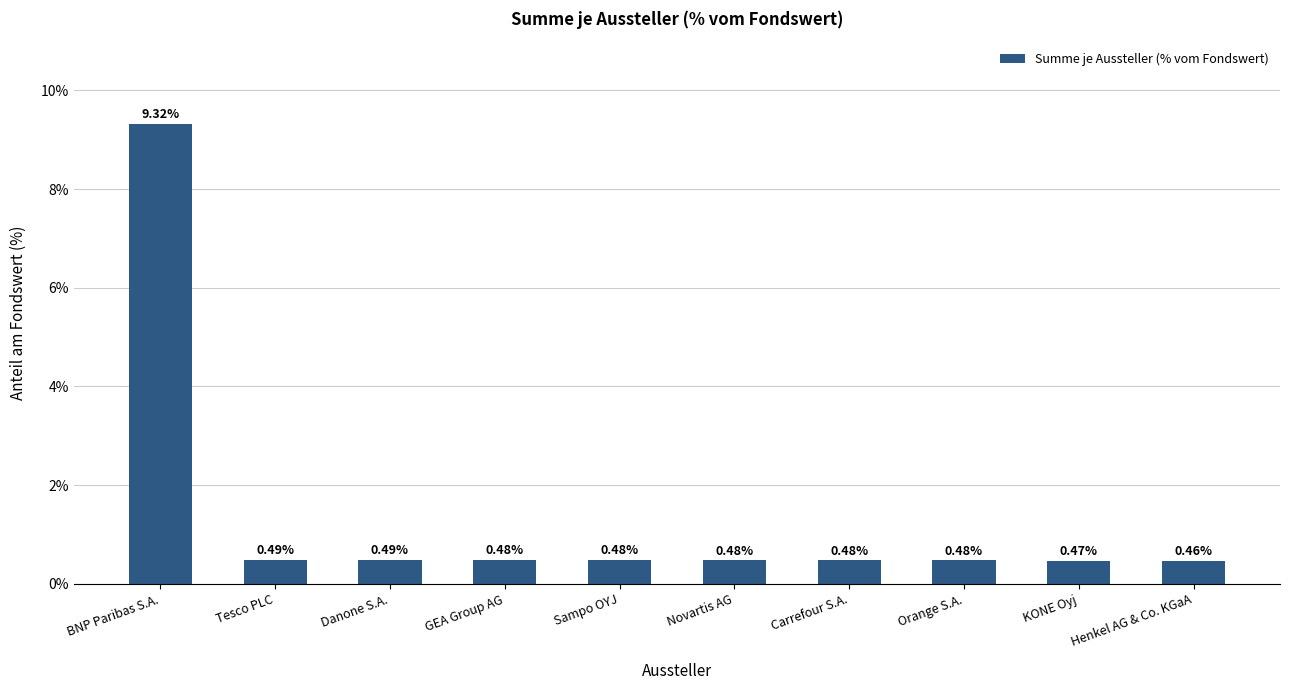

What is the label of the 7th bar from the right?

GEA Group AG